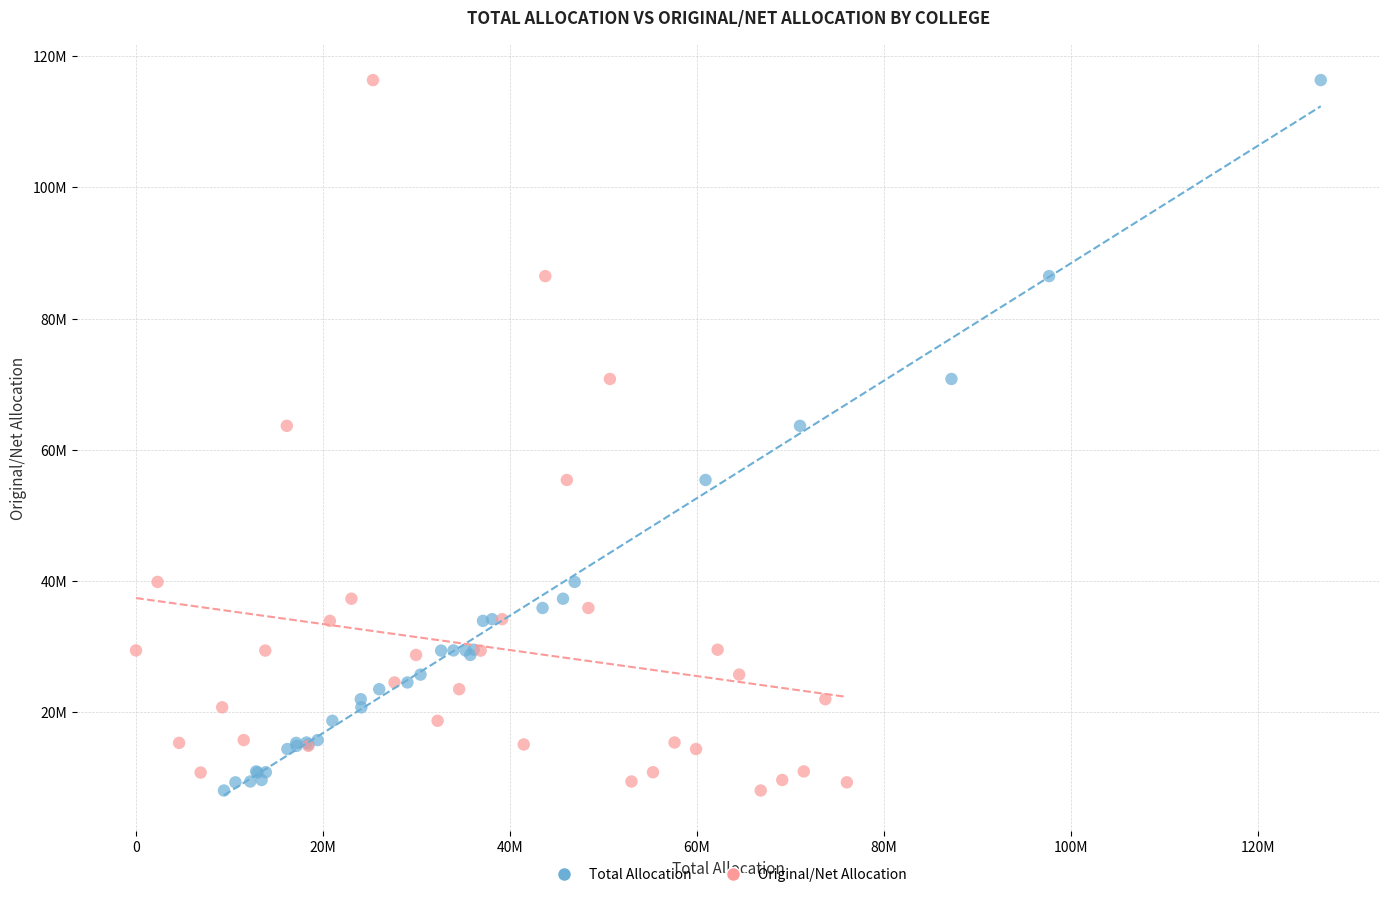

What are all the series names shown in the legend?

Total Allocation, Original/Net Allocation